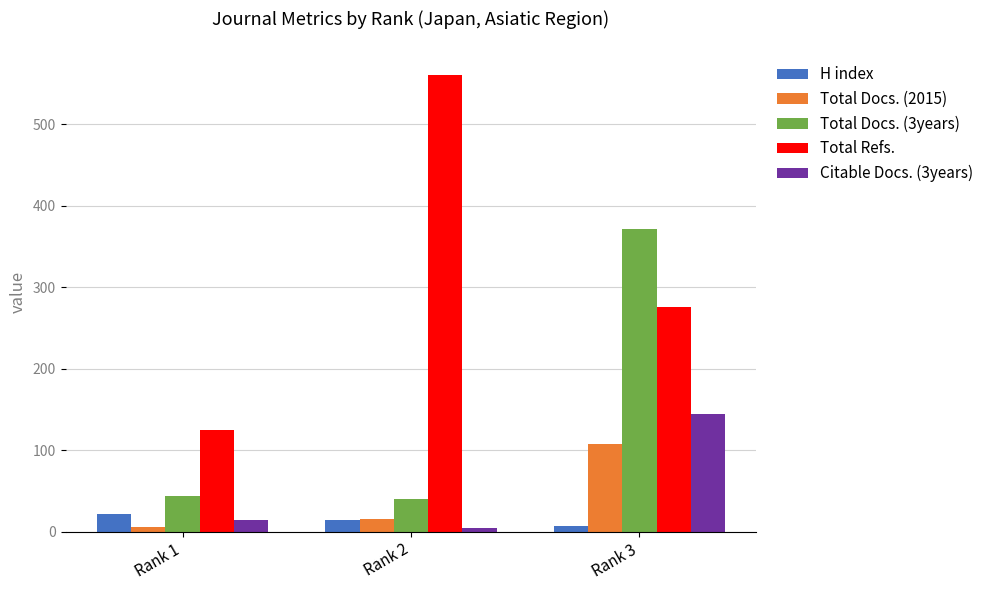

What is the difference between the second highest and minimum values in the Total Docs. (2015) series?

10